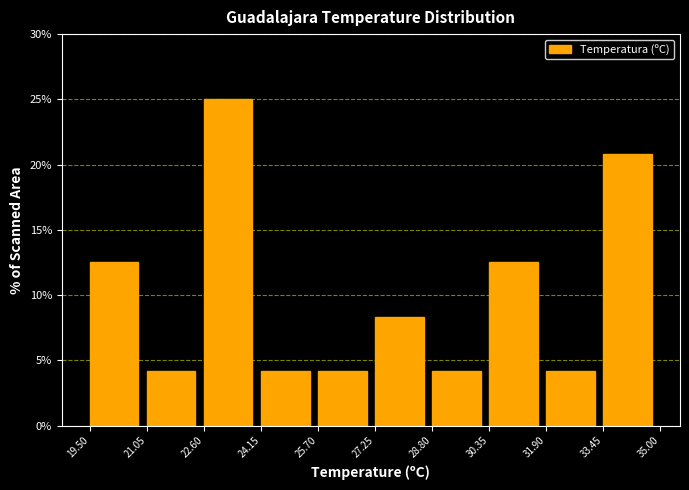

How tall is the bar that spans 22.60 to 24.15 on the x-axis? The values are not printed on the chart, so give them approximately, as read against the axis.

25.0